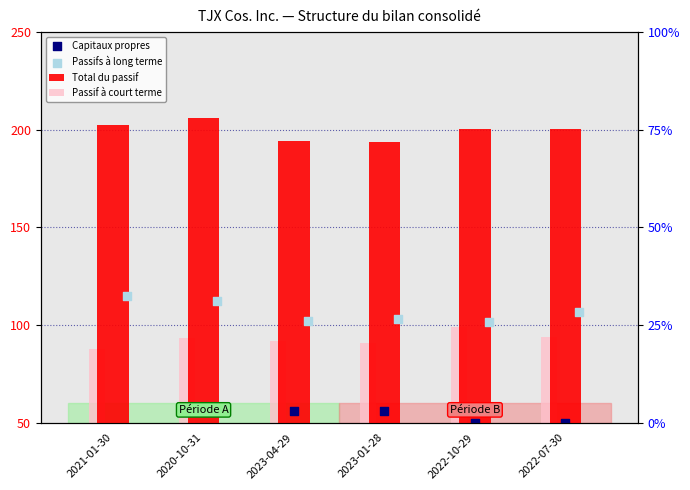

What is the total value across all series at 2022-10-29?

450.2